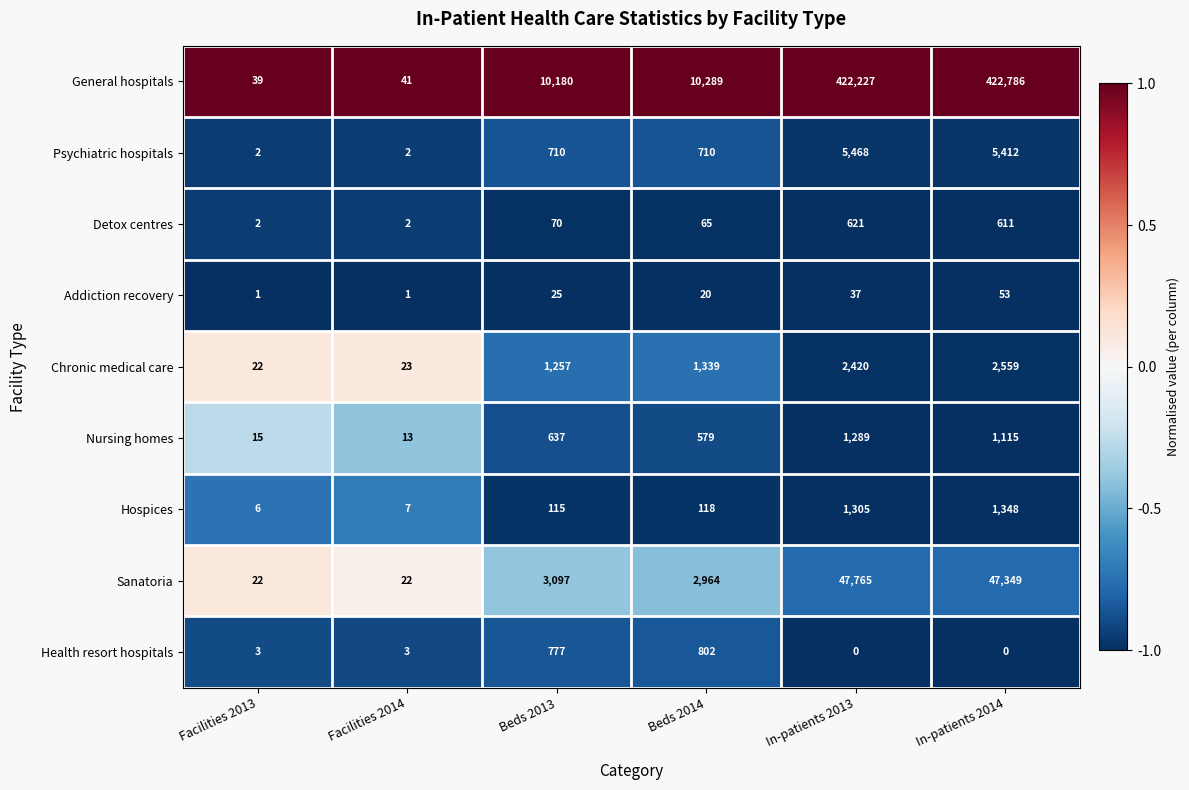

Which category has the highest value across all series?

In-patients 2014